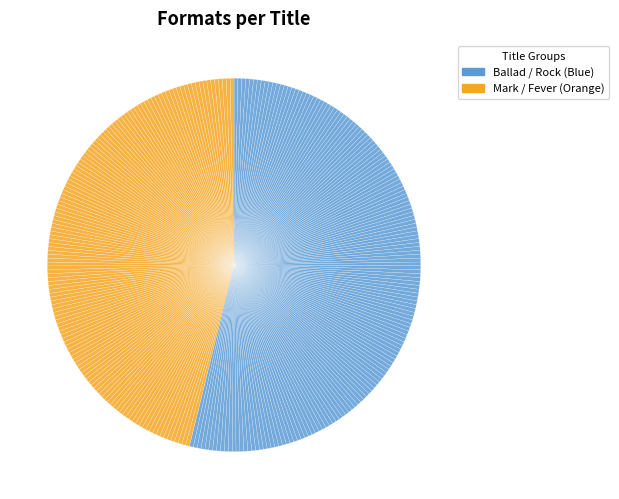

Count the number of slices in the pie.

299